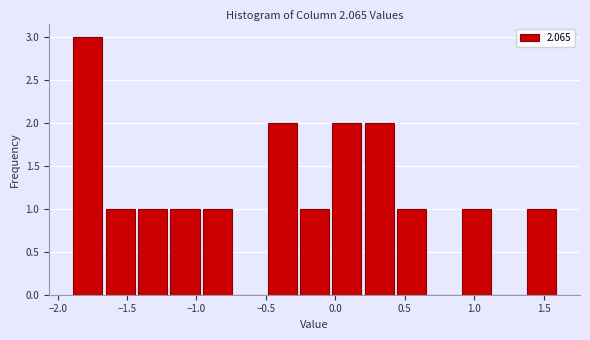

Reading left to right, list every bar in this chart as the range it spans on the x-axis followed by its height. Neither the bar edges nor the heights are printed on the chart, so give them approximately, as read against the axes.

-1.90 to -1.65: 3
-1.65 to -1.45: 1
-1.45 to -1.20: 1
-1.20 to -0.95: 1
-0.95 to -0.75: 1
-0.75 to -0.50: 0
-0.50 to -0.25: 2
-0.25 to -0.05: 1
-0.05 to 0.20: 2
0.20 to 0.45: 2
0.45 to 0.65: 1
0.65 to 0.90: 0
0.90 to 1.15: 1
1.15 to 1.35: 0
1.35 to 1.60: 1